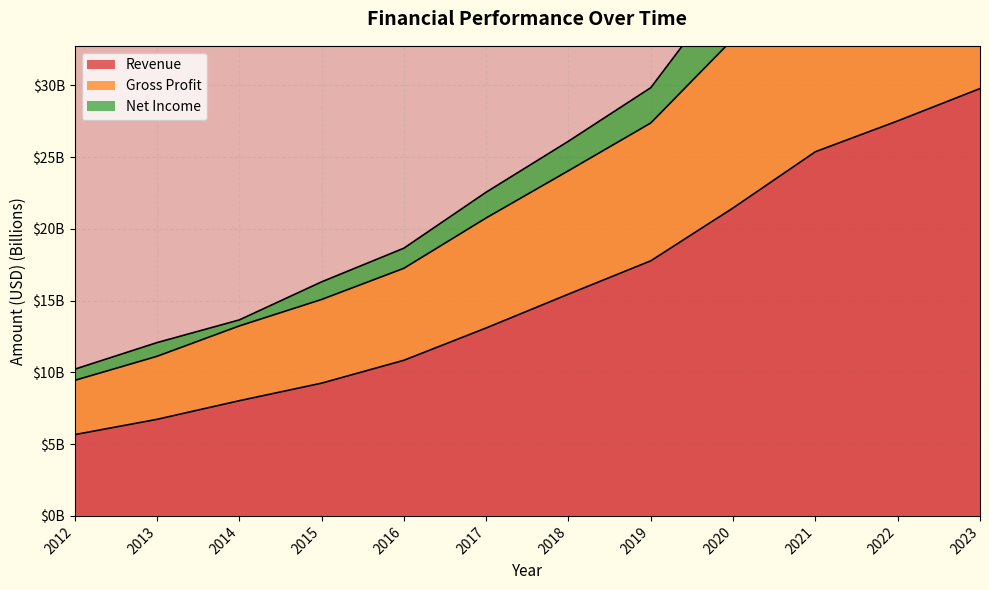

True or false: Revenue has more than 2 points higher than both neighbors.

False